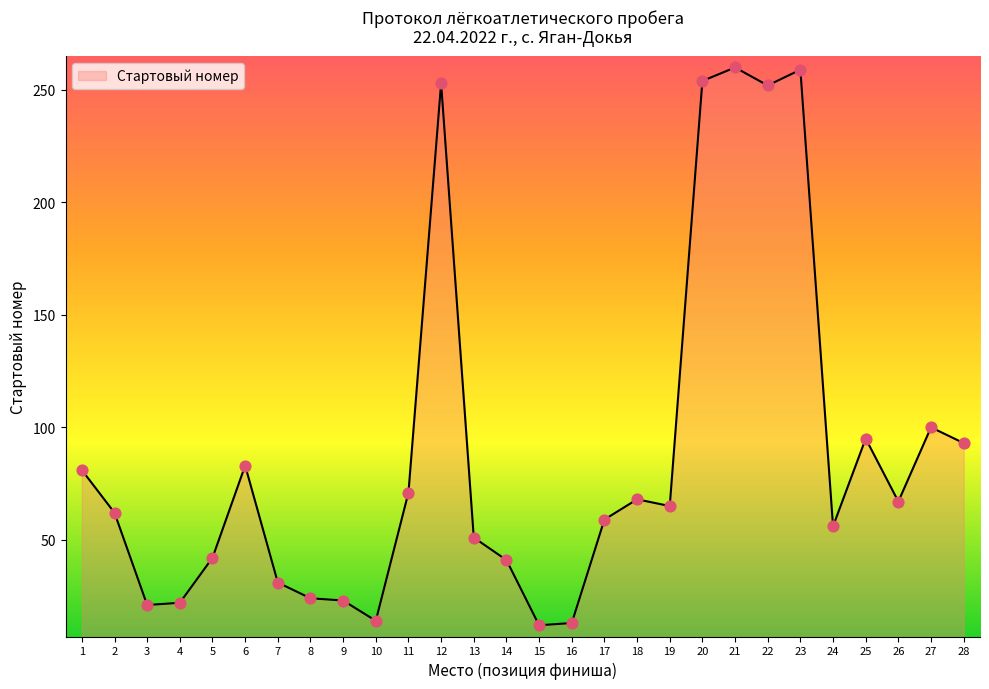

Which has a higher value, 5 or 23?

23